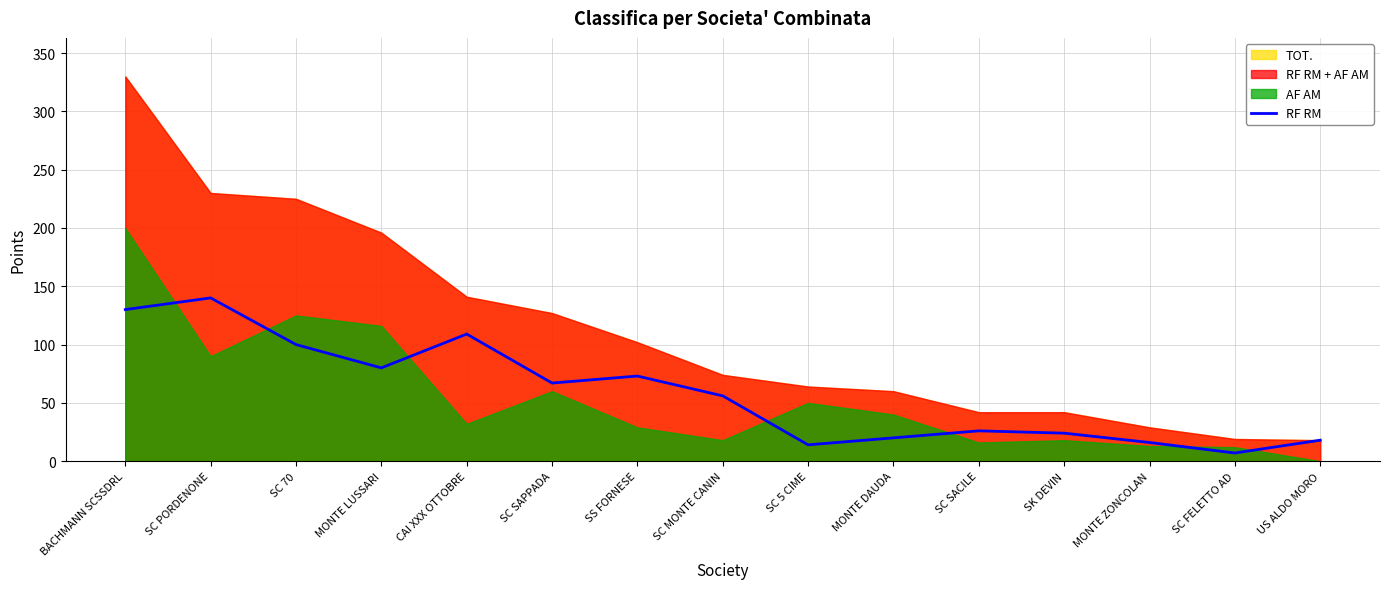

The chart shows a value of 100 at SC 70. True or false?

True